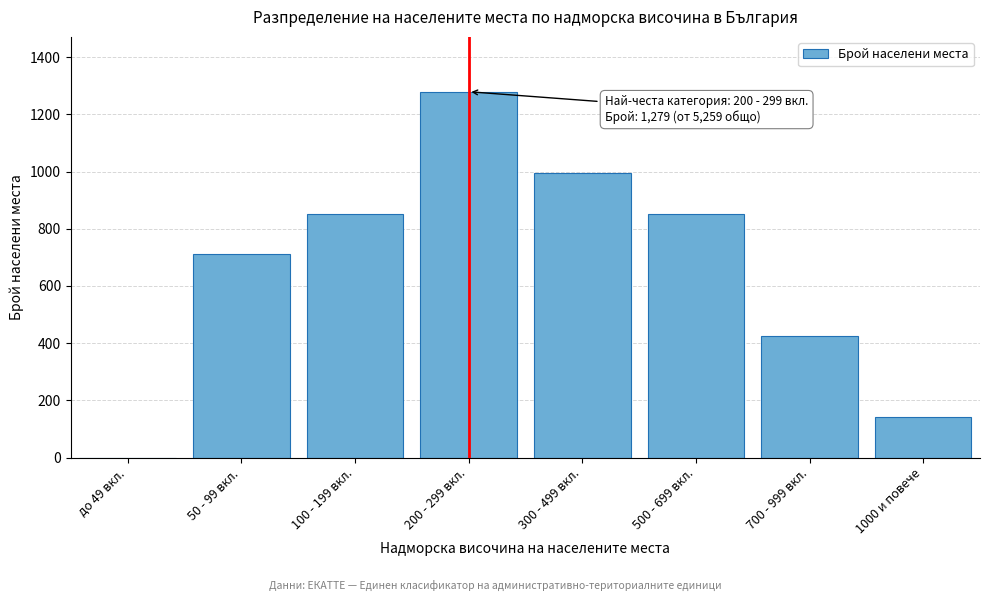

Reading left to right, transcribe all the data shown in this chart.

до 49 вкл.=0	50 - 99 вкл.=711	100 - 199 вкл.=853	200 - 299 вкл.=1279	300 - 499 вкл.=995	500 - 699 вкл.=853	700 - 999 вкл.=426	1000 и повече=142